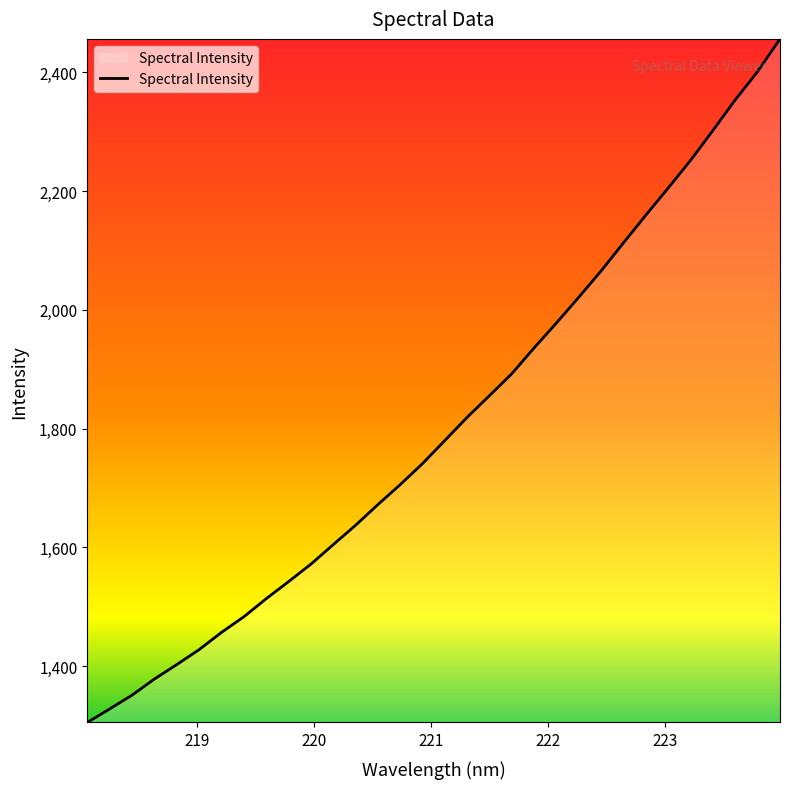

What is the difference between the maximum and minimum values?

1151.1